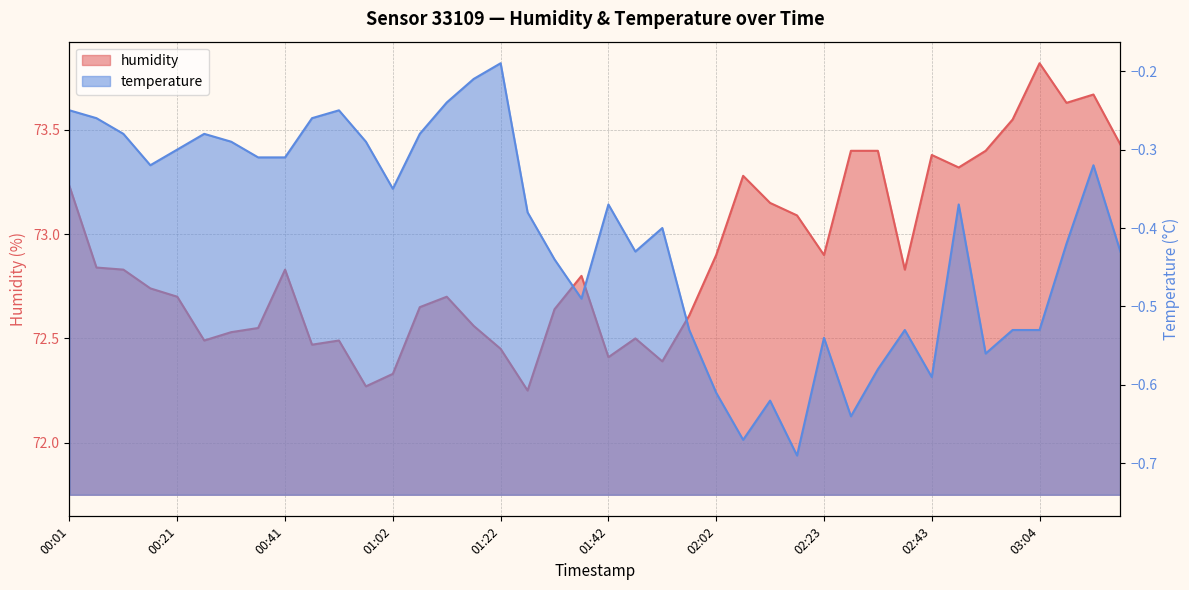

What is the label of the 5th point from the right?

02:59